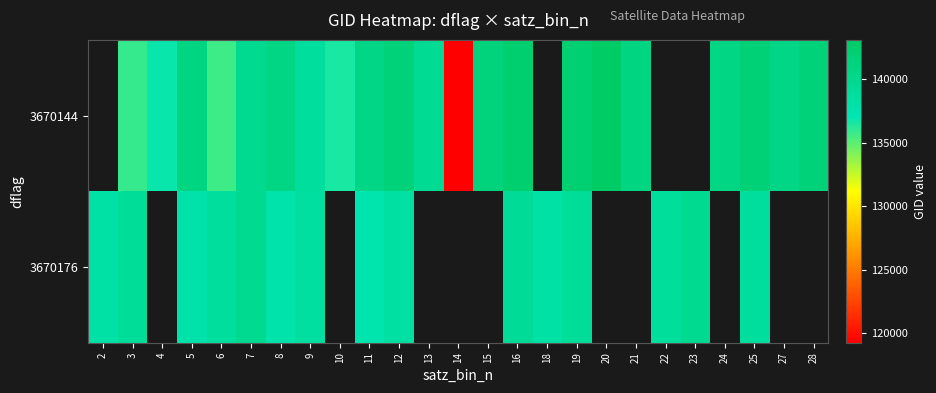

The value of 3670144 at 16 is 142293.0. True or false?

True